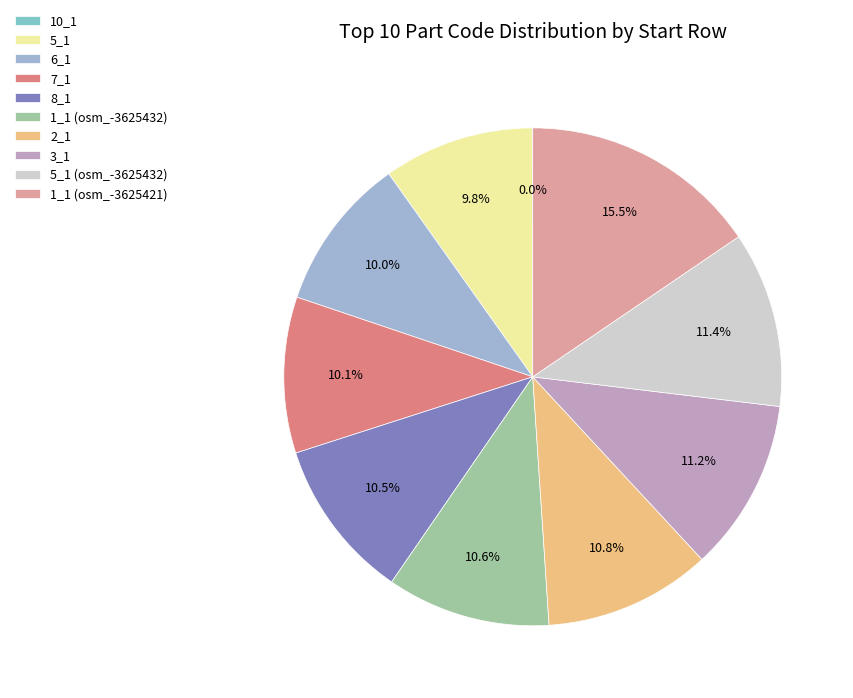

To the nearest percent, what percentage of the pie is 7_1?

10%